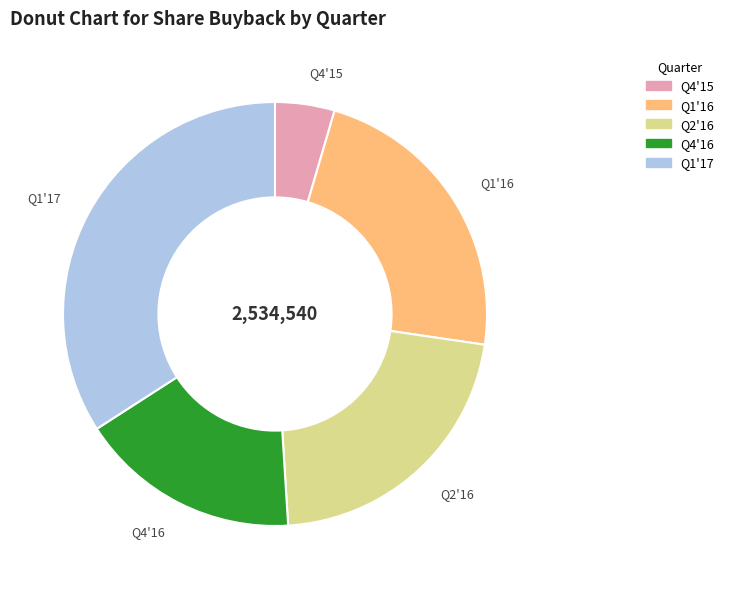

Is the sum of Q2'16 and Q4'16 greater than half?

No